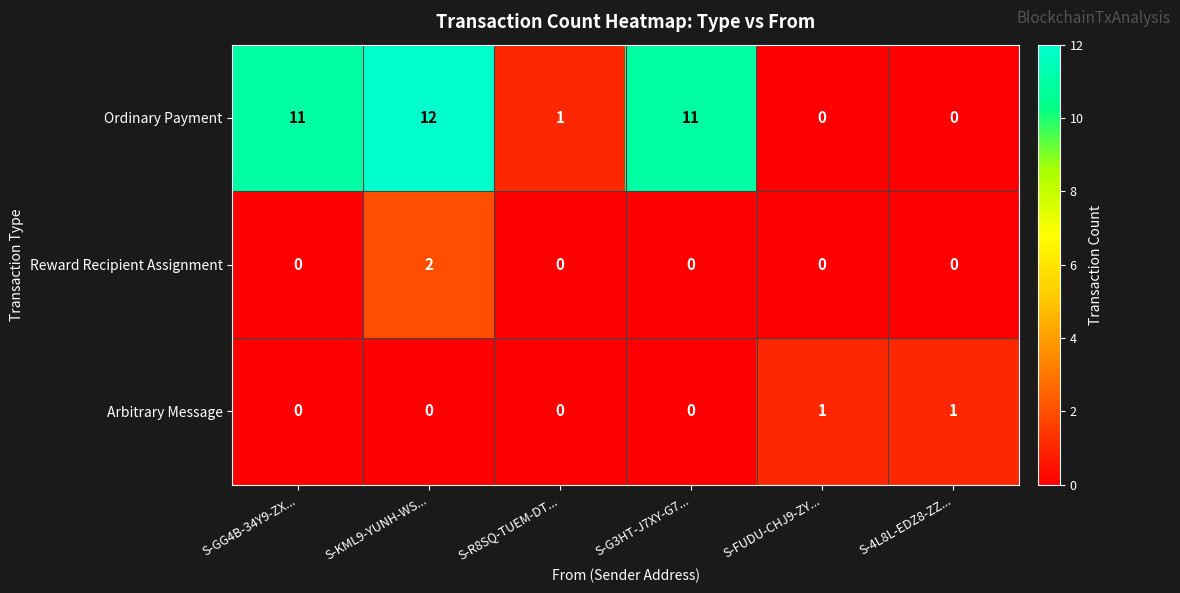

Which series has the largest total across all categories?

Ordinary Payment